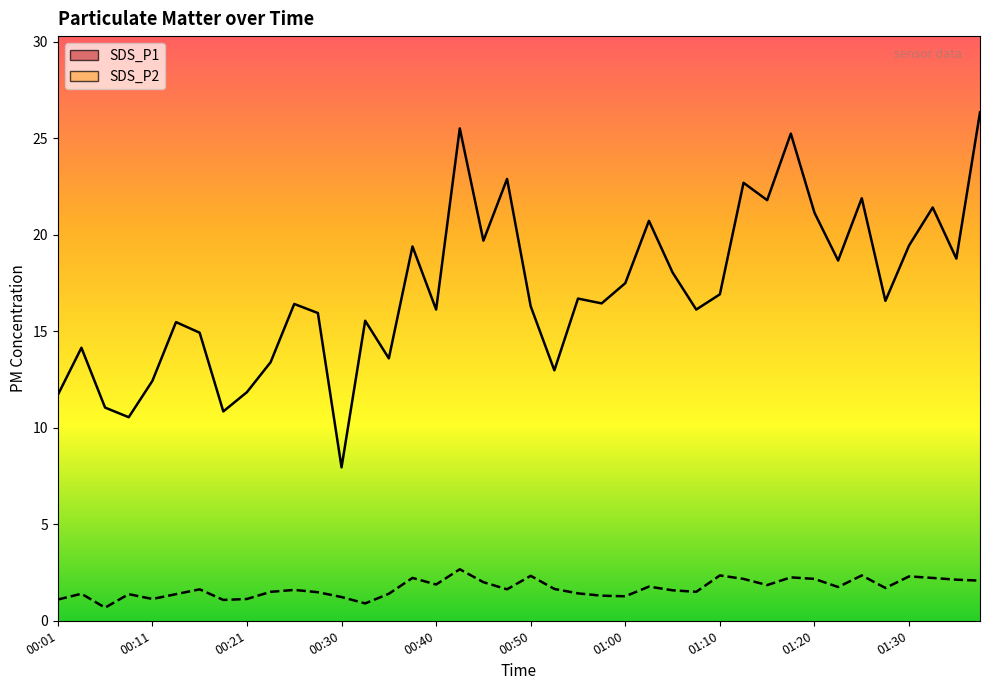

What is the difference between the maximum and second lowest values in the SDS_P1 series?

15.8